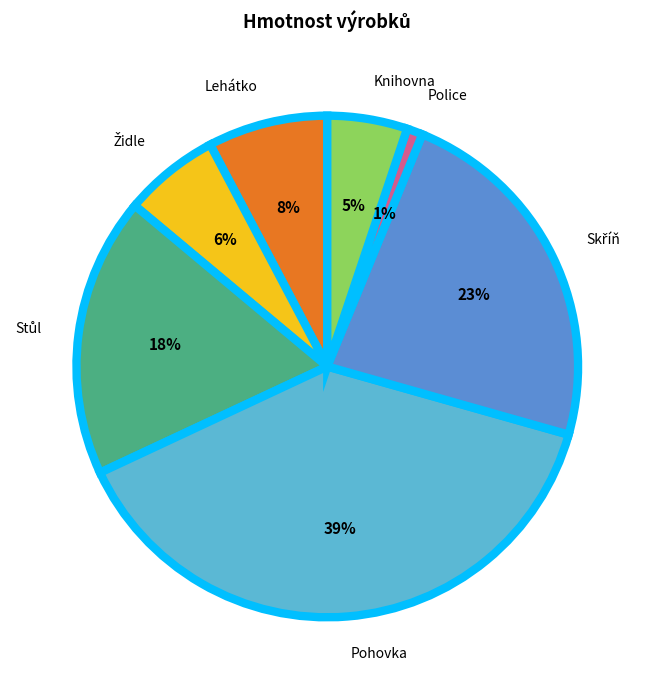

Count the number of slices in the pie.

7